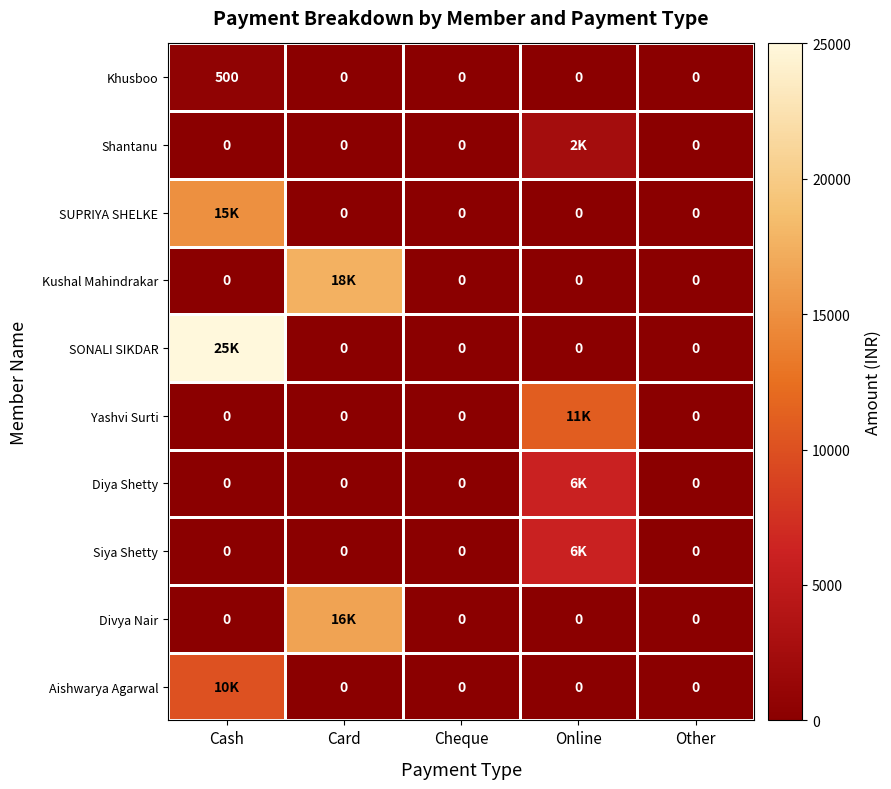

What is the difference between the Khusboo values at Other and Cash?

500